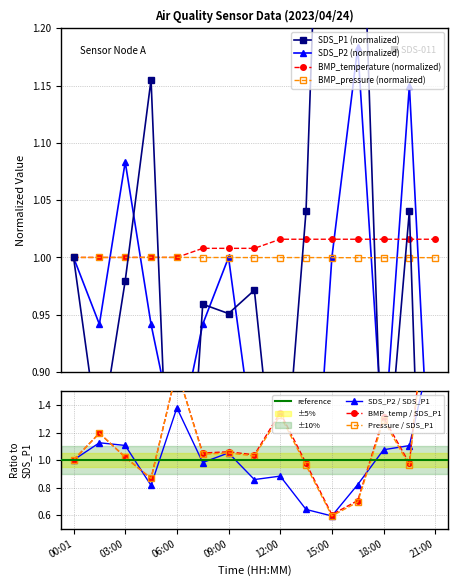

Rank the series by their maximum value, from highest to lowest.

SDS_P1, SDS_P2, BMP_temperature, BMP_pressure